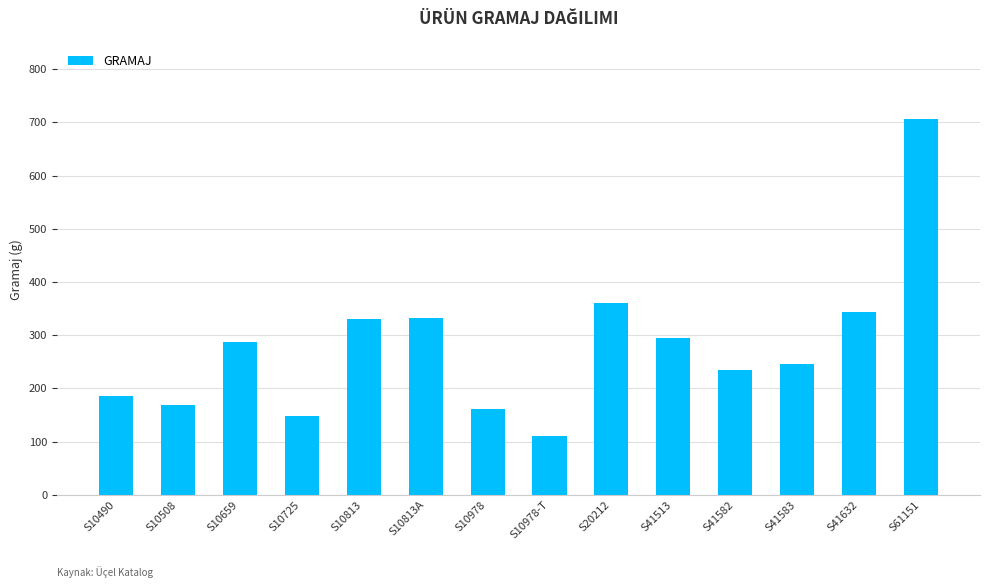

Is it true that the value at S20212 is 158?

False